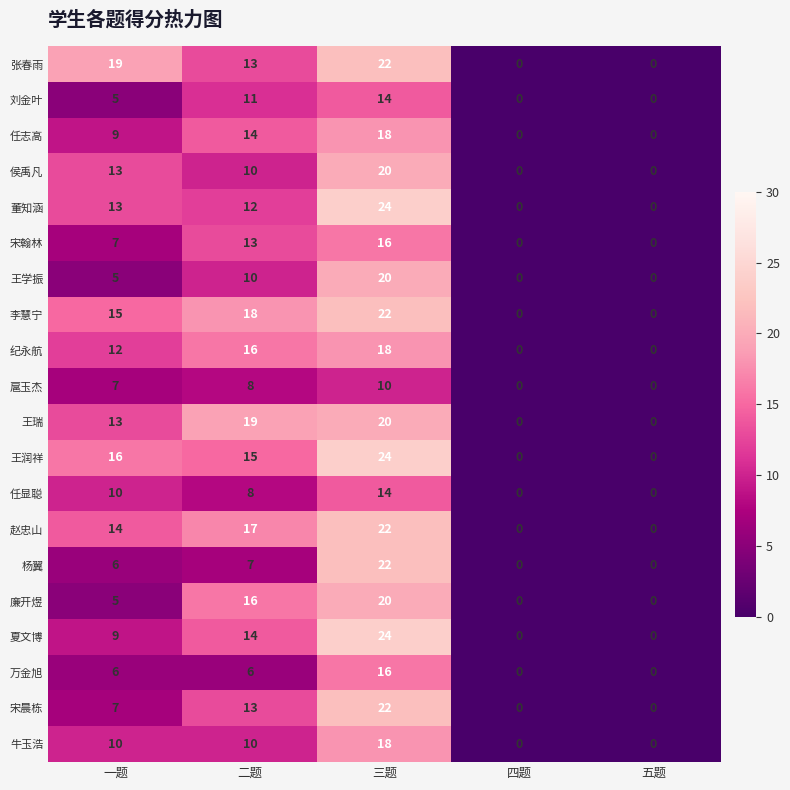

What is the sum of all 王润祥 values?

55